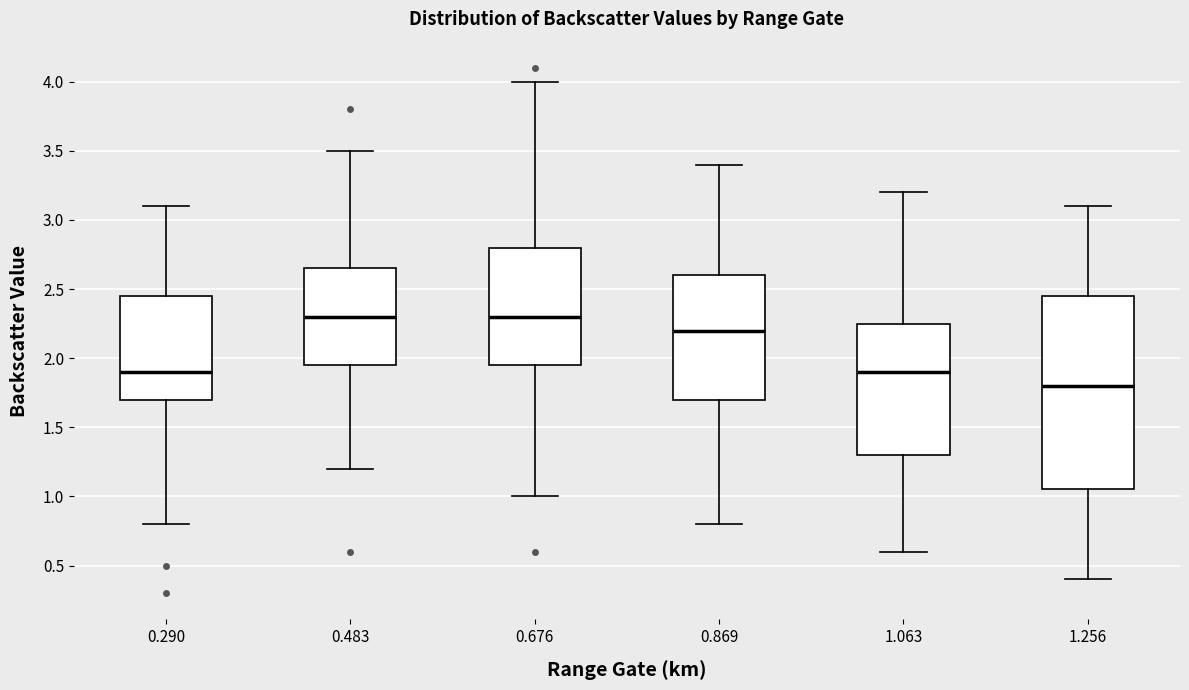

Where does the median line of the box at x = 1.256 sit on the y-axis? The values are not printed on the chart, so give them approximately, as read against the axis.

1.80